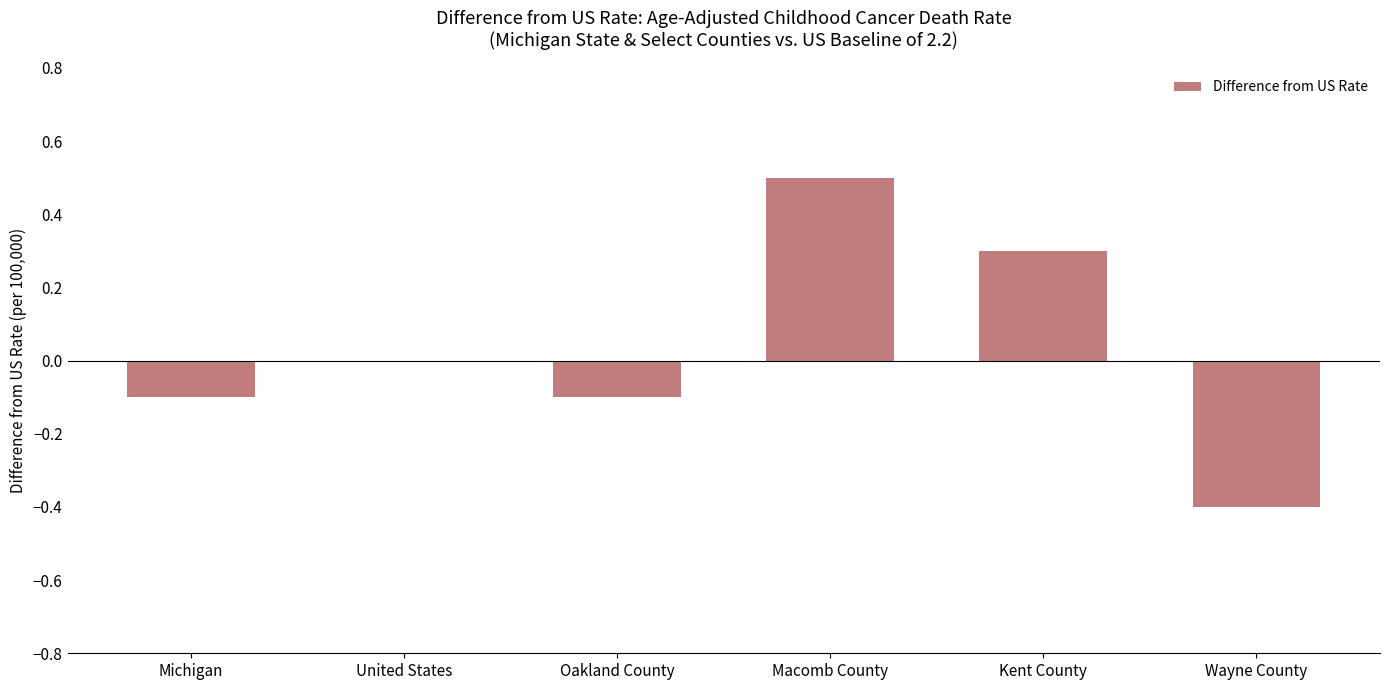

Which label corresponds to the largest value in the chart?

Macomb County